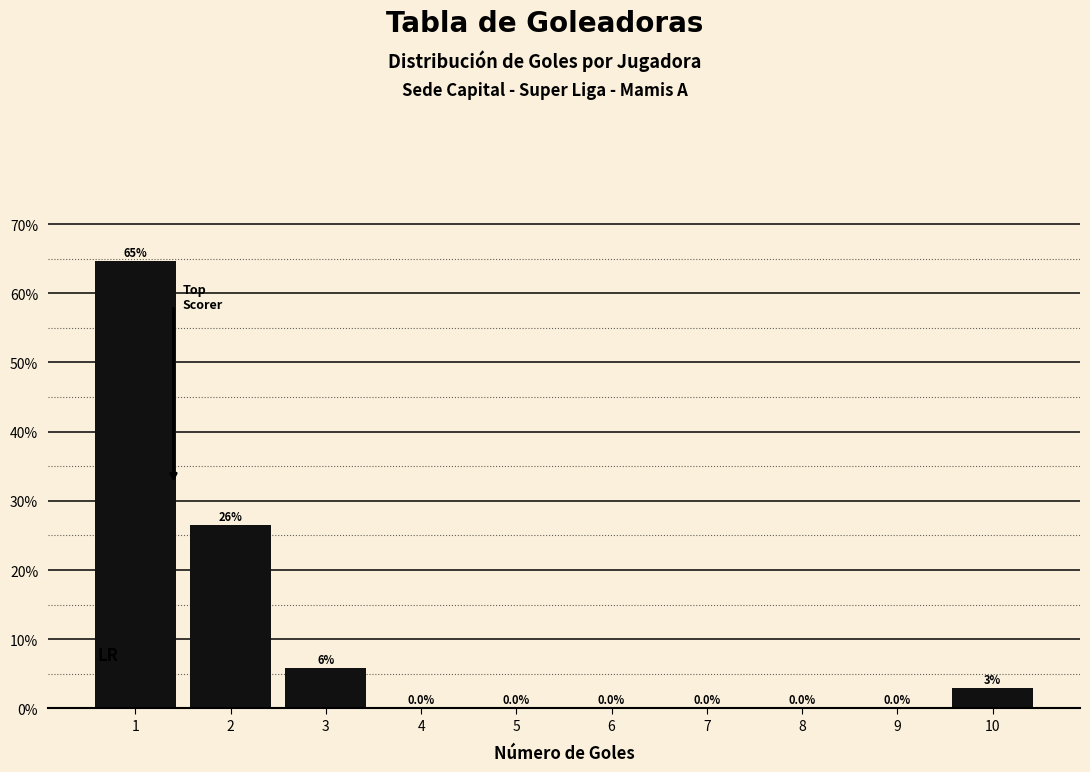

What is the sum of all values?

100.0